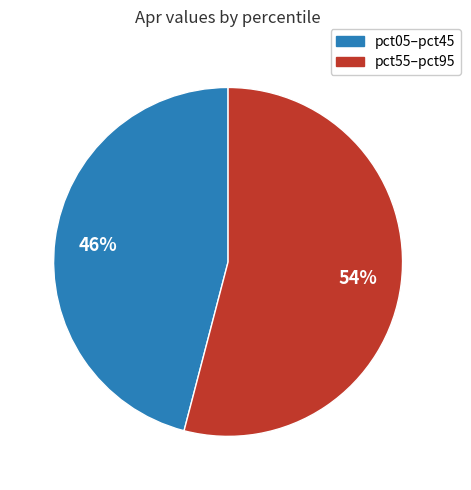

Is there any slice that represents more than half of the pie?

Yes